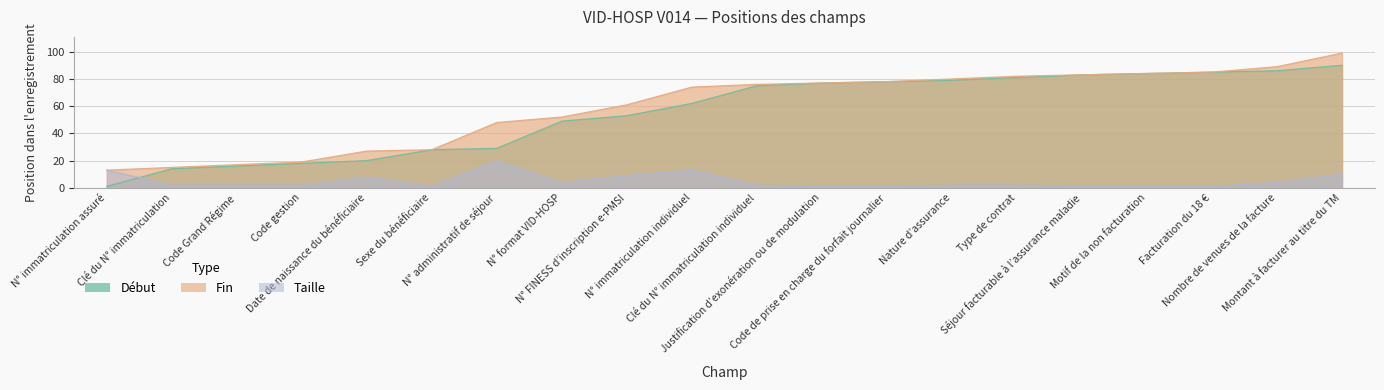

True or false: Début has a value of 107 at Type de contrat.

False